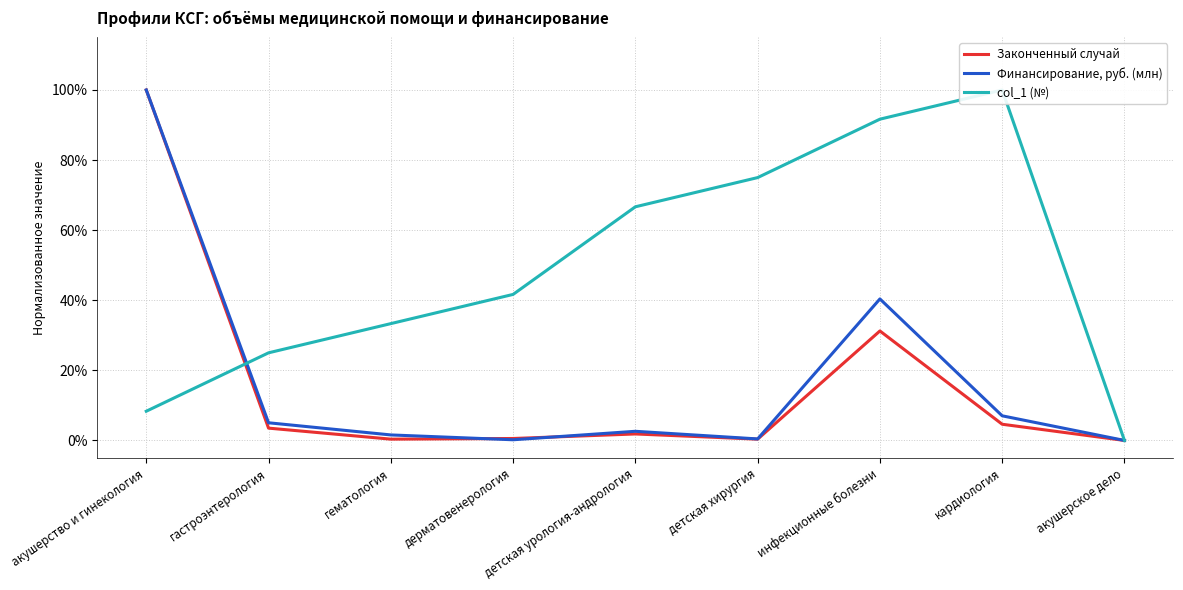

What is the spread (max minus min) of values at гематология?

0.3